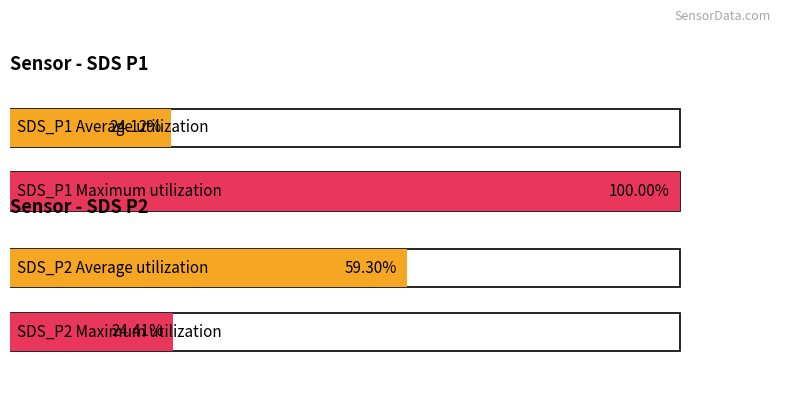

Are the bars grouped side by side (vs. stacked)?

Yes